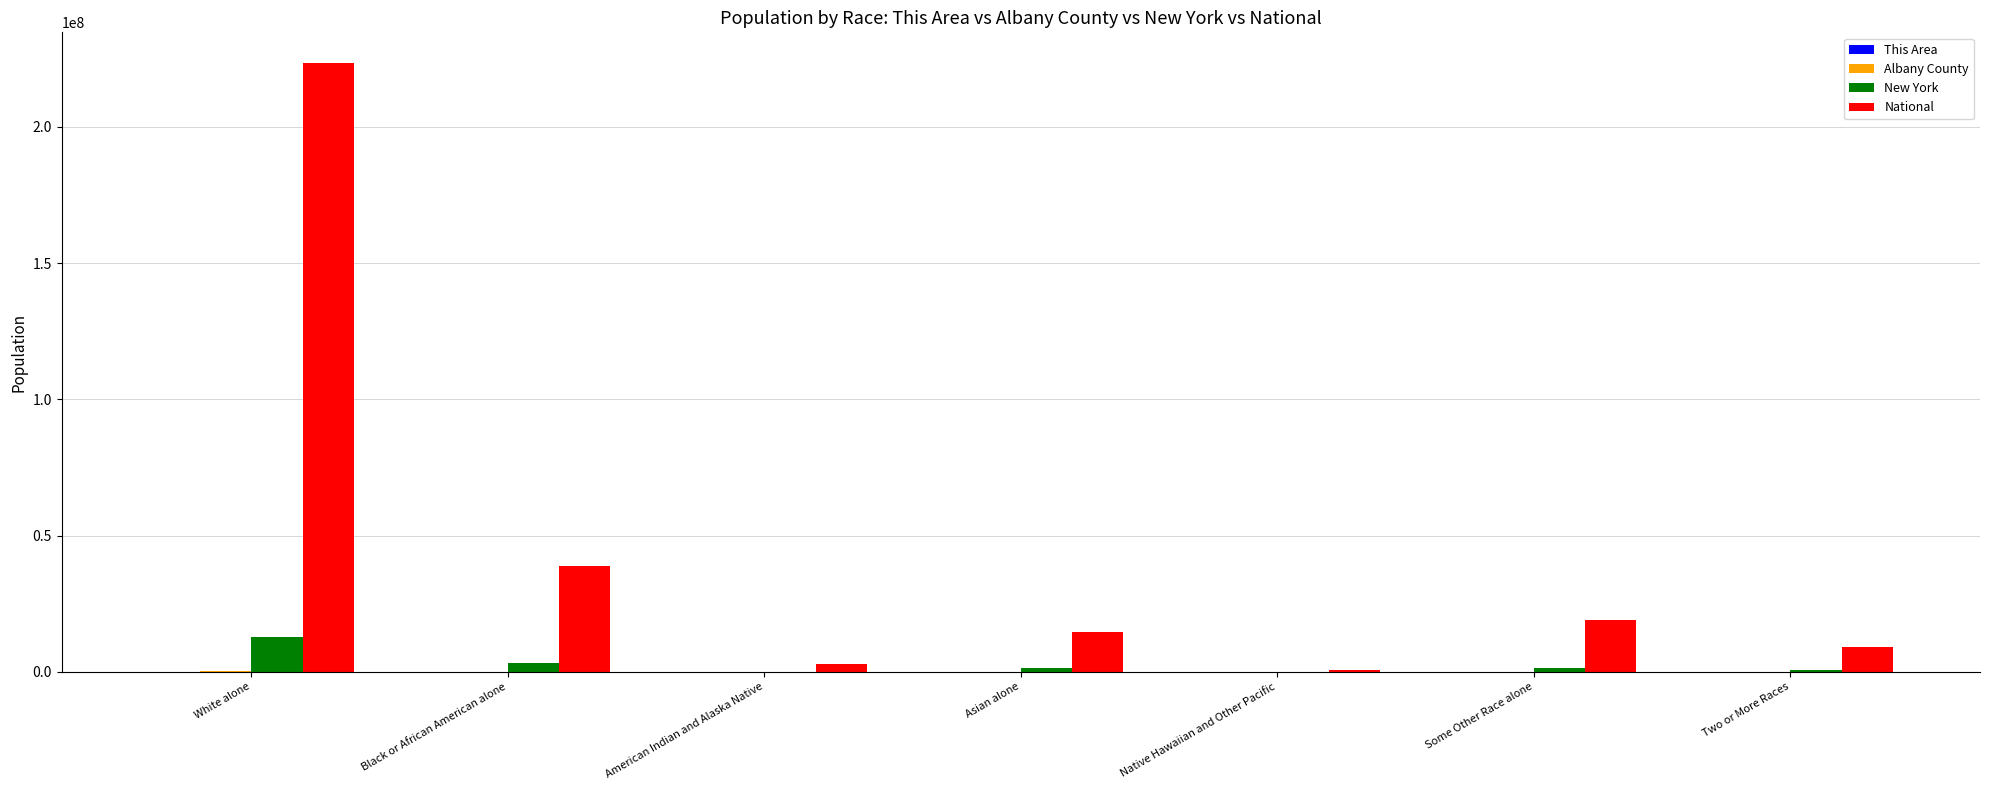

Which series changed the most between Black or African American alone and Asian alone?

National